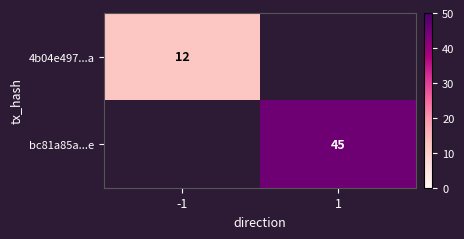

How many series are shown in this chart?

2